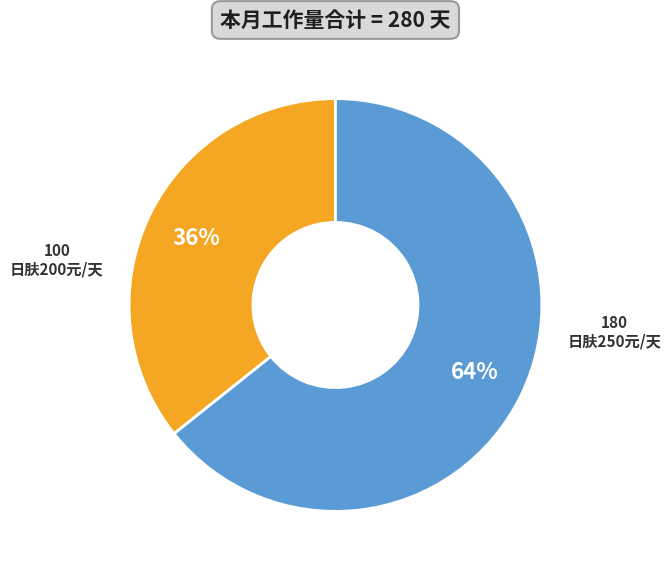

Which category has the biggest portion of the pie?

日肤250元/天